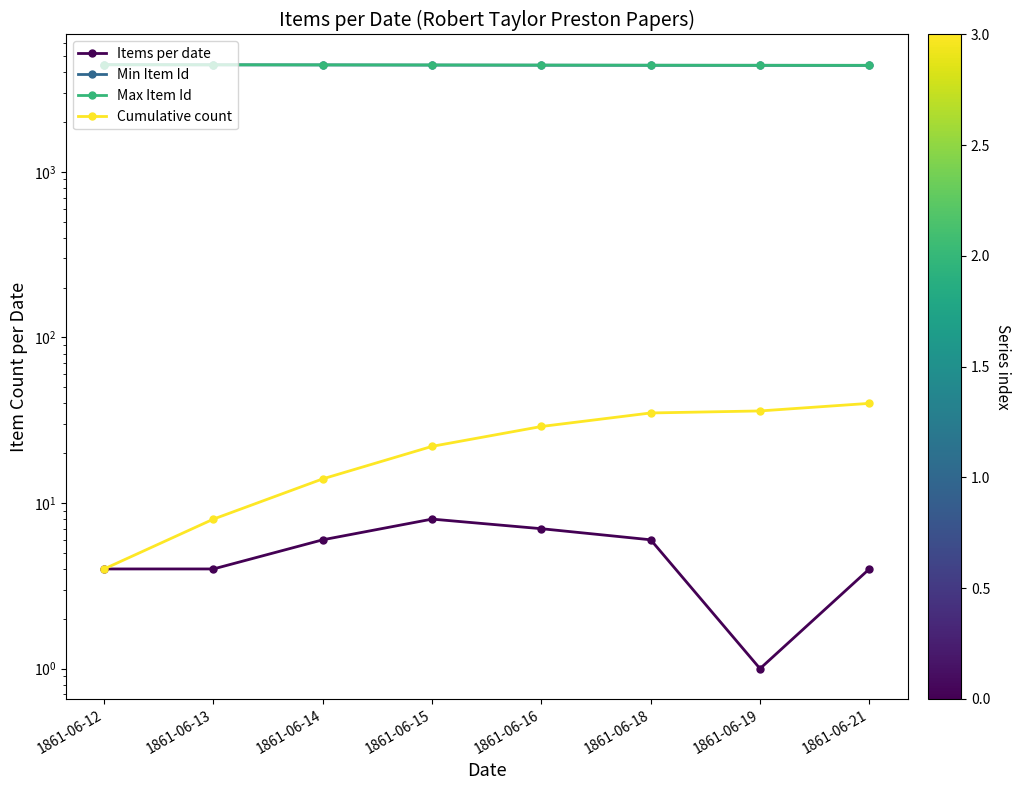

Rank the series at 1861-06-13 from lowest to highest value.

Items per date, Cumulative count, Min Item Id, Max Item Id